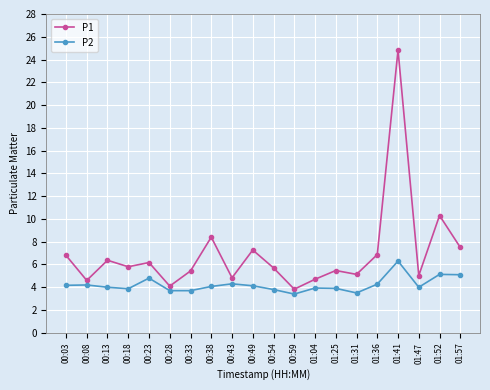

What is the greatest value displayed?

24.8